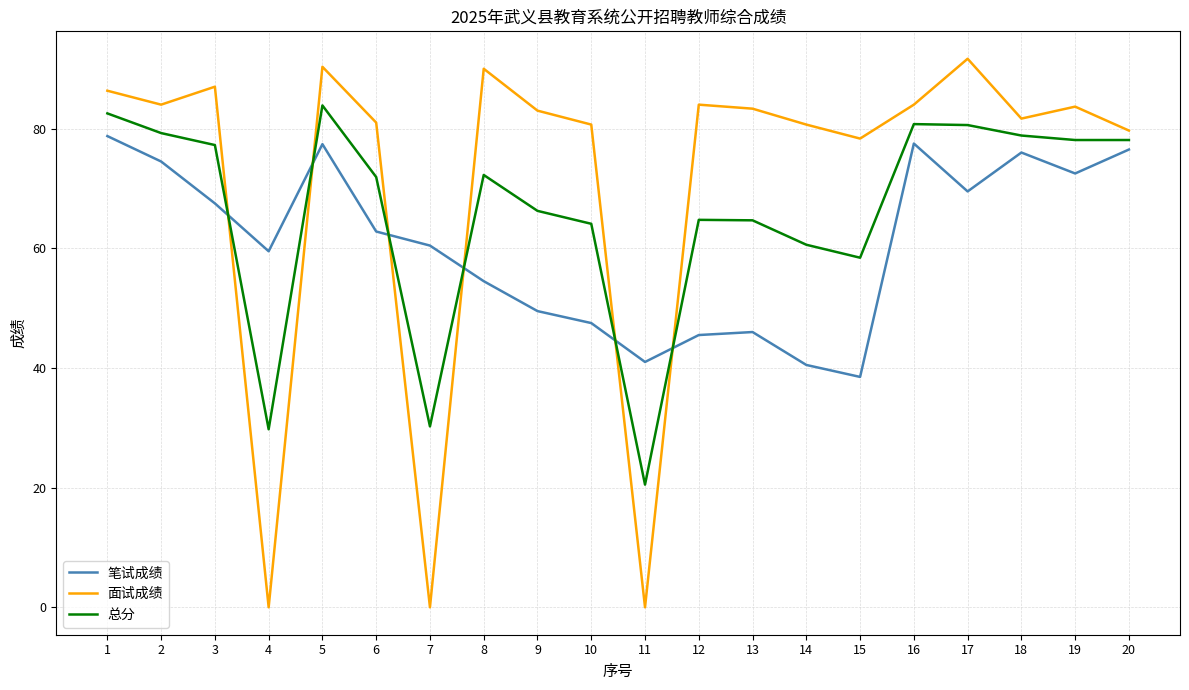

The value of 总分 at 4 is 29.8. True or false?

True